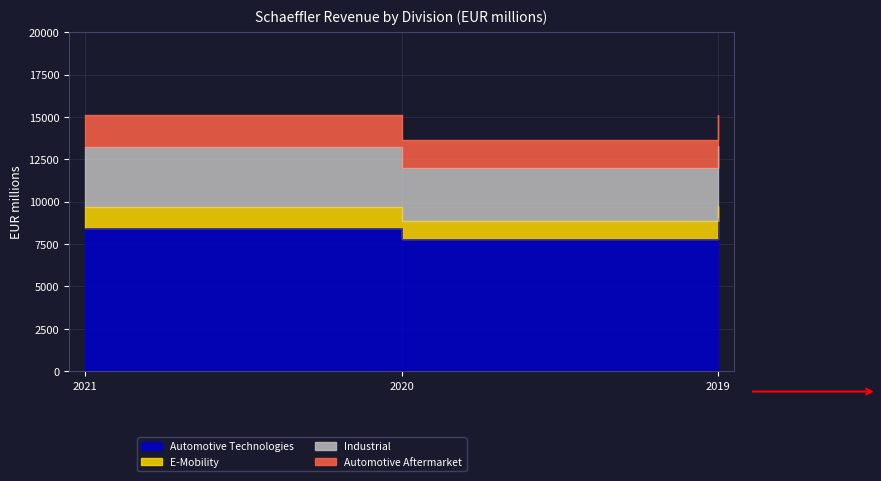

Which series has the largest range (max minus min)?

Industrial